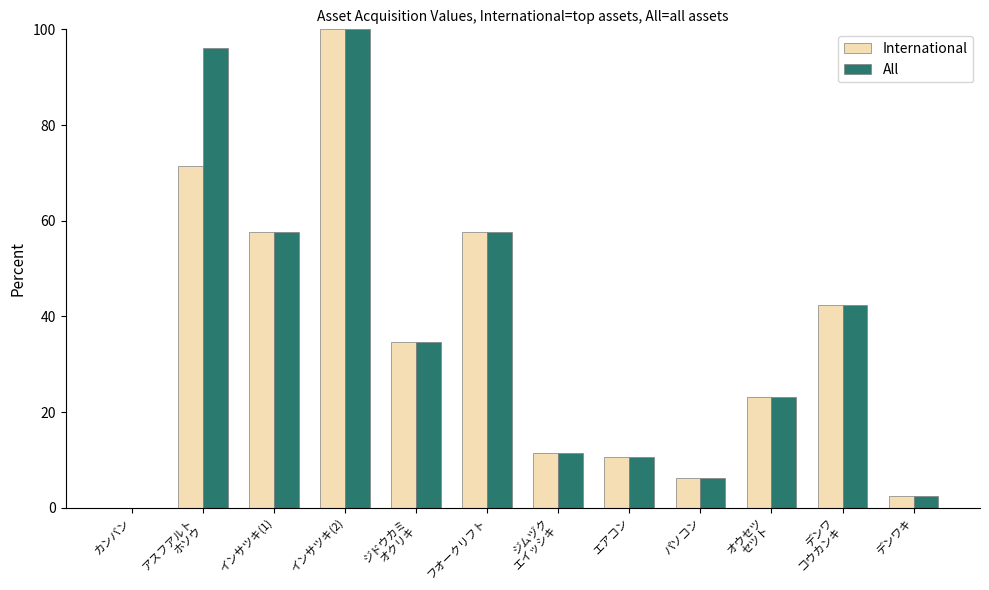

Reading left to right, extract all data points from this chart.

International: カンバン=0.0	アスフアルト
ホソウ=71.5	インサツキ(1)=57.7	インサツキ(2)=100.0	ジドウカミ
オクリキ=34.6	フオークリフト=57.7	ジムヅク
エイッシキ=11.5	エアコン=10.6	パソコン=6.2	オウセツ
セツト=23.1	デンワ
コウカンキ=42.3	デンワキ=2.5
All: カンバン=0.0	アスフアルト
ホソウ=96.2	インサツキ(1)=57.7	インサツキ(2)=100.0	ジドウカミ
オクリキ=34.6	フオークリフト=57.7	ジムヅク
エイッシキ=11.5	エアコン=10.6	パソコン=6.2	オウセツ
セツト=23.1	デンワ
コウカンキ=42.3	デンワキ=2.5